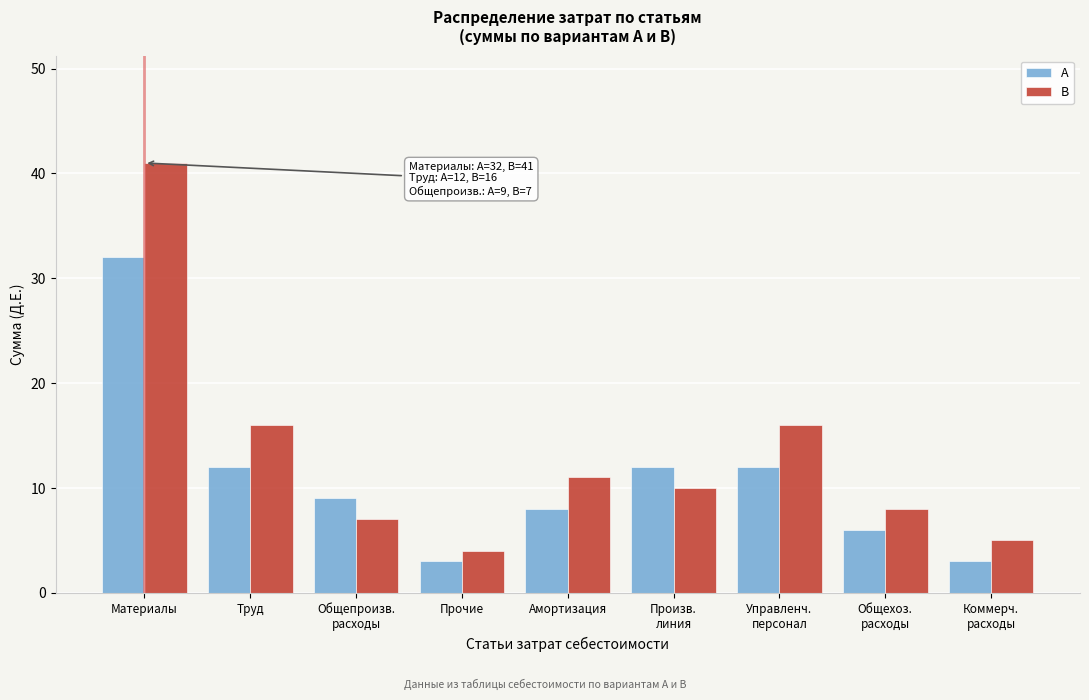

Reading left to right, extract all data points from this chart.

А: 32	12	9	3	8	12	12	6	3
В: 41	16	7	4	11	10	16	8	5